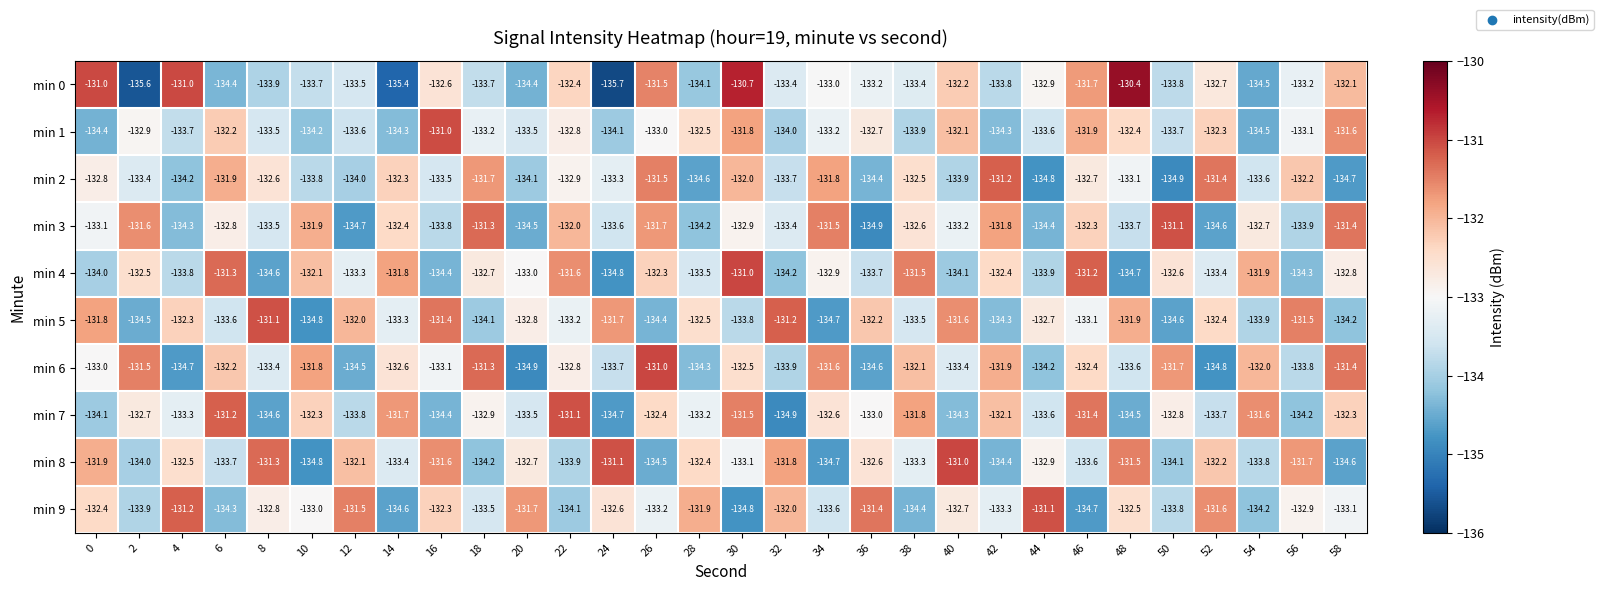

Rank the series at 52 from lowest to highest value.

min 6, min 3, min 7, min 4, min 0, min 5, min 1, min 8, min 9, min 2